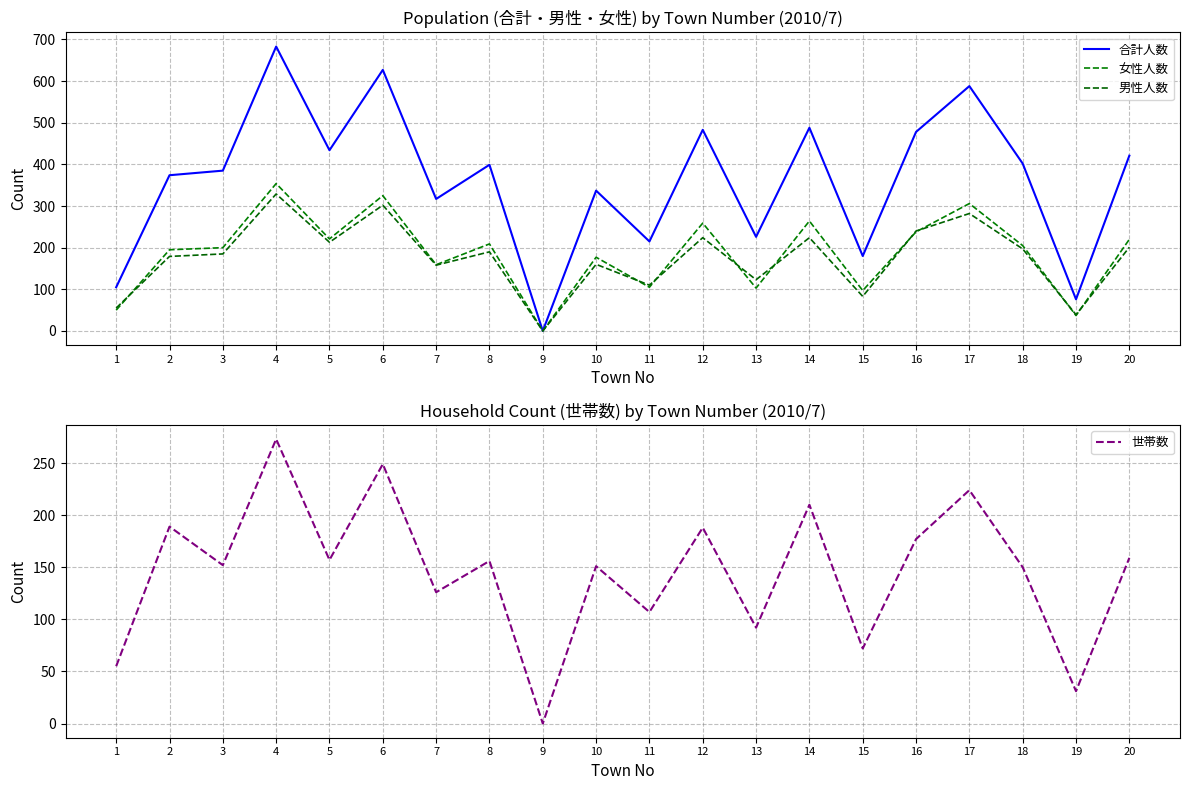

At which category does 合計人数 reach its first local valley?

5